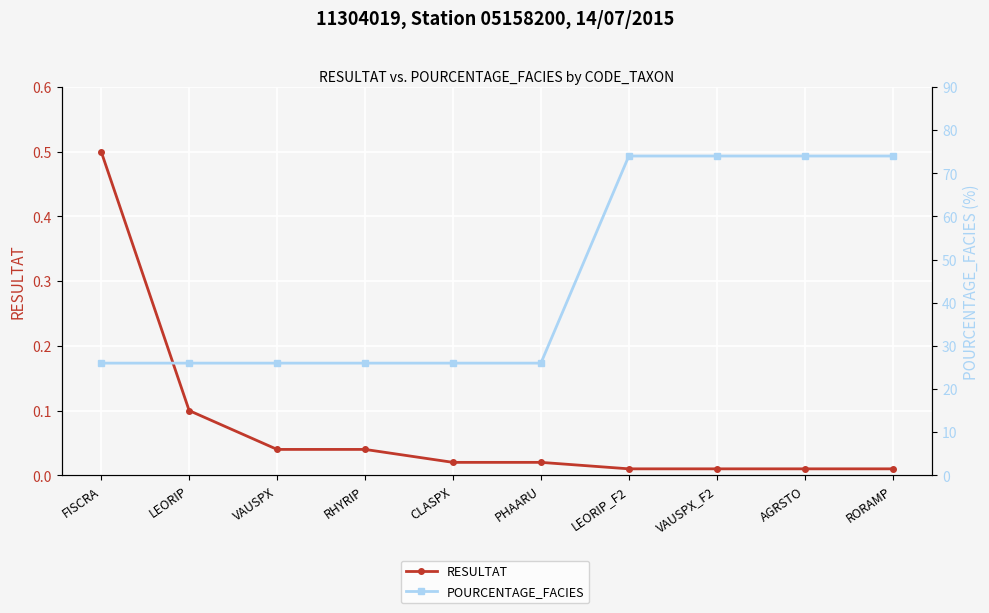

What is the label of the 6th point from the left?

PHAARU